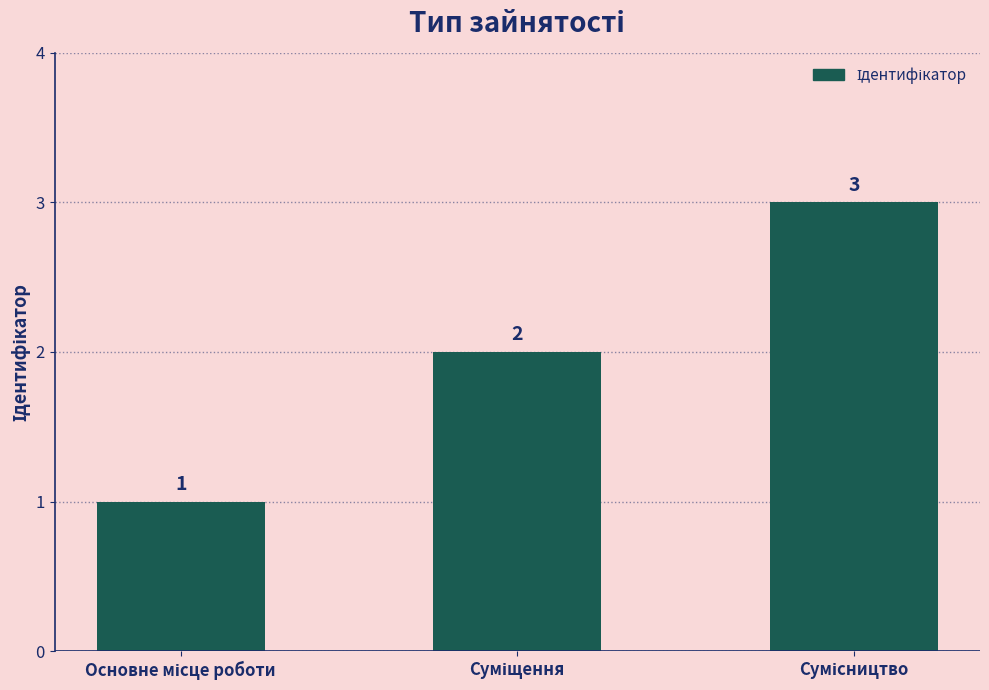

How many bars are there in total?

3